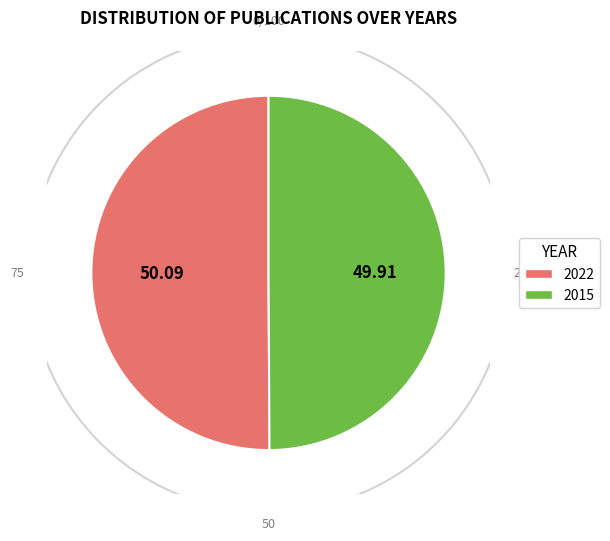

To the nearest percent, what is the average slice percentage?

50%